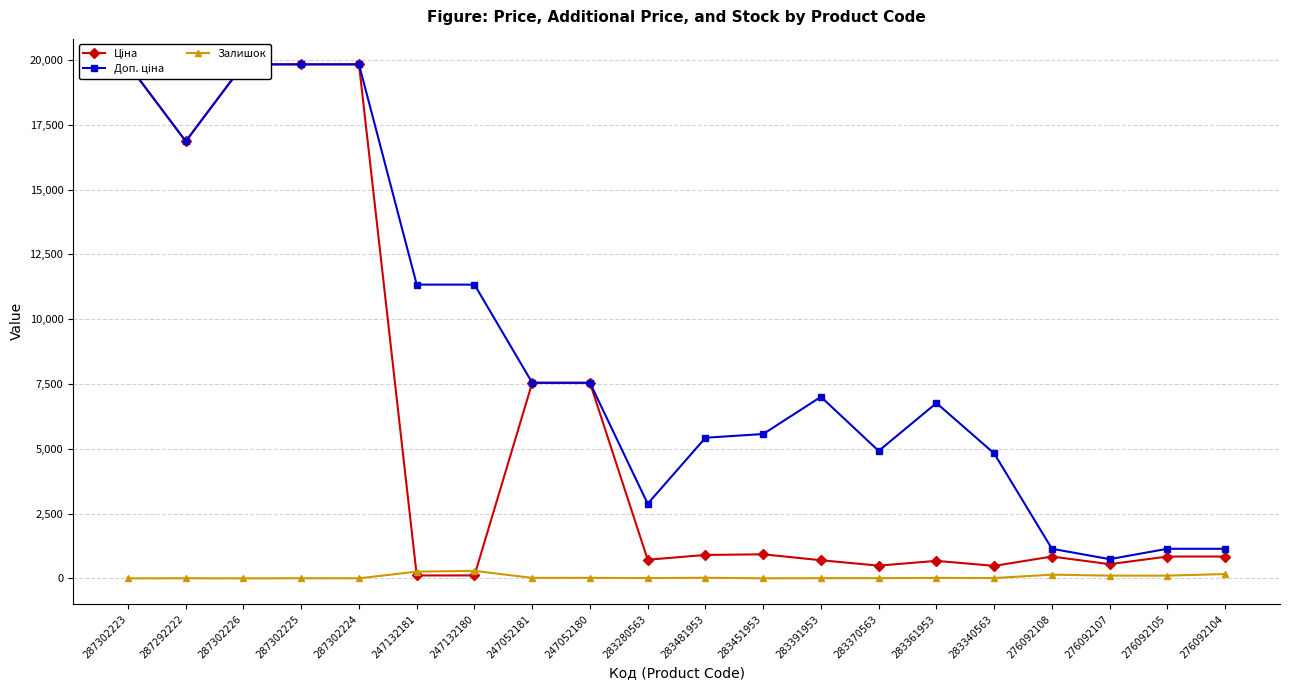

Reading left to right, what are all the values shown in this chart?

Ціна: 19831.1	16863.2	19831.1	19831.1	19831.1	113.3	113.3	7545.9	7545.9	719.6	904.3	928.3	700.4	491.7	676.4	482.1	842.8	547.8	842.8	842.8
Доп. ціна: 19831.1	16863.2	19831.1	19831.1	19831.1	11334.0	11334.0	7545.9	7545.9	2878.5	5425.9	5569.9	7004.3	4917.4	6764.4	4821.4	1142.1	742.0	1142.1	1142.1
Залишок: 1.0	4.0	1.0	5.0	3.0	260.0	290.0	19.0	21.0	11.0	24.0	2.0	8.0	8.0	19.0	13.0	144.0	107.0	106.0	167.0